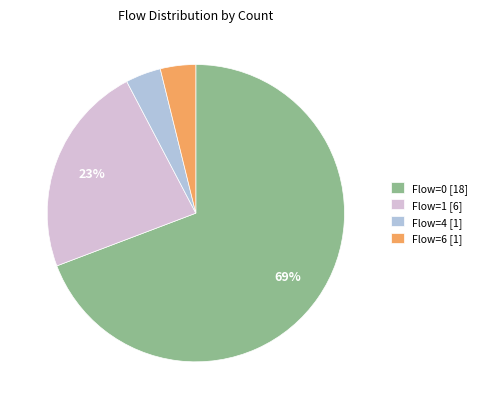

To the nearest percent, what is the combined percentage of Flow=1 [6] and Flow=6 [1]?

27%